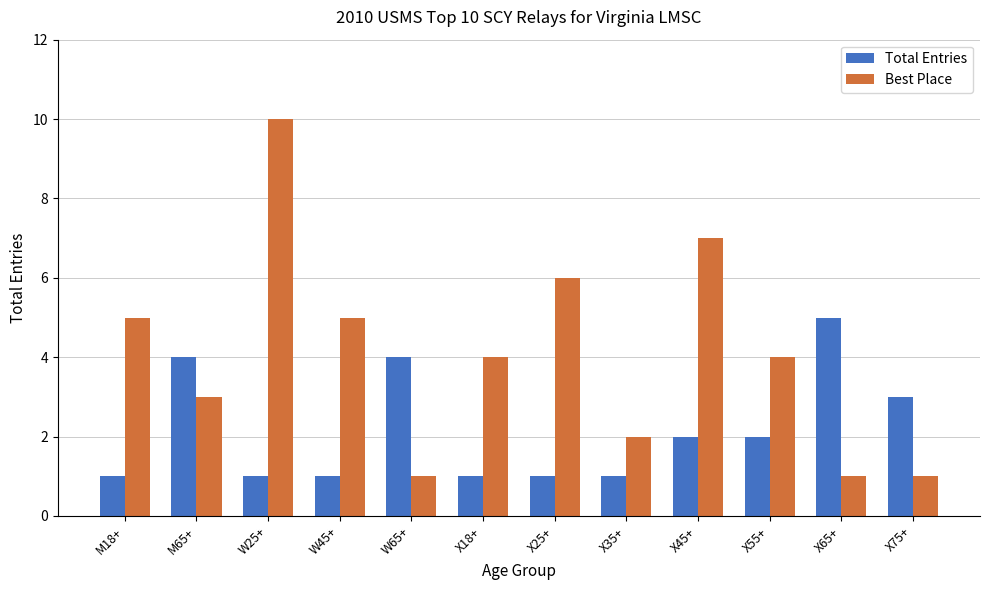

At which category is the sum across all series the highest?

W25+